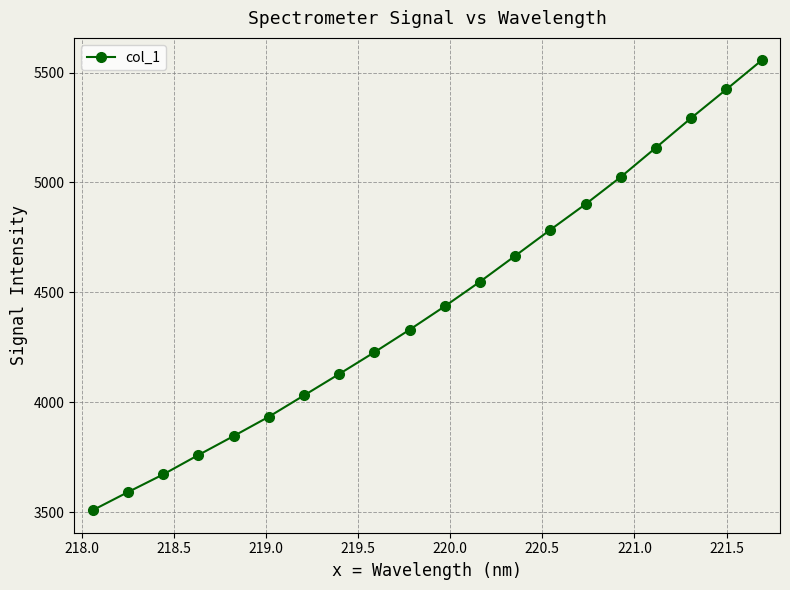

What is the value of the 5th point from the left?

3846.4